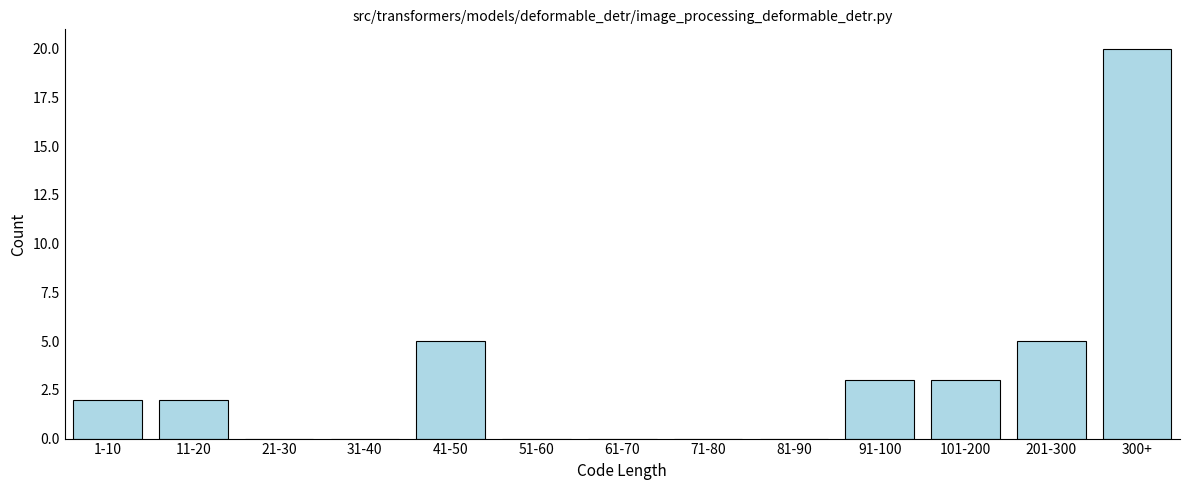

Reading right to left, extract all data points from this chart.

300+=20	201-300=5	101-200=3	91-100=3	81-90=0	71-80=0	61-70=0	51-60=0	41-50=5	31-40=0	21-30=0	11-20=2	1-10=2